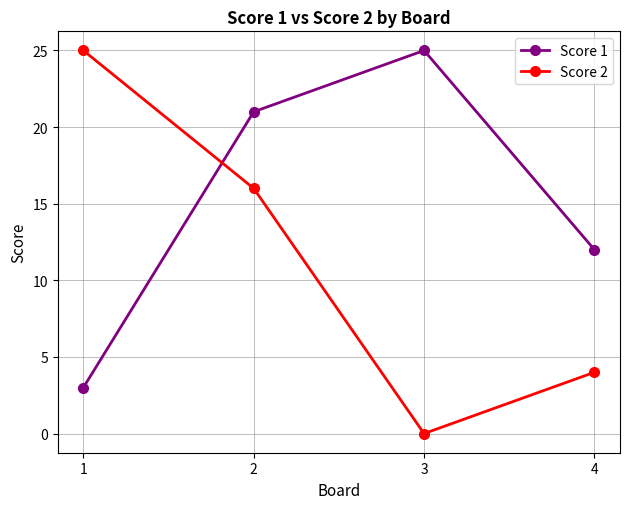

What is the total value across all series at 4?

16